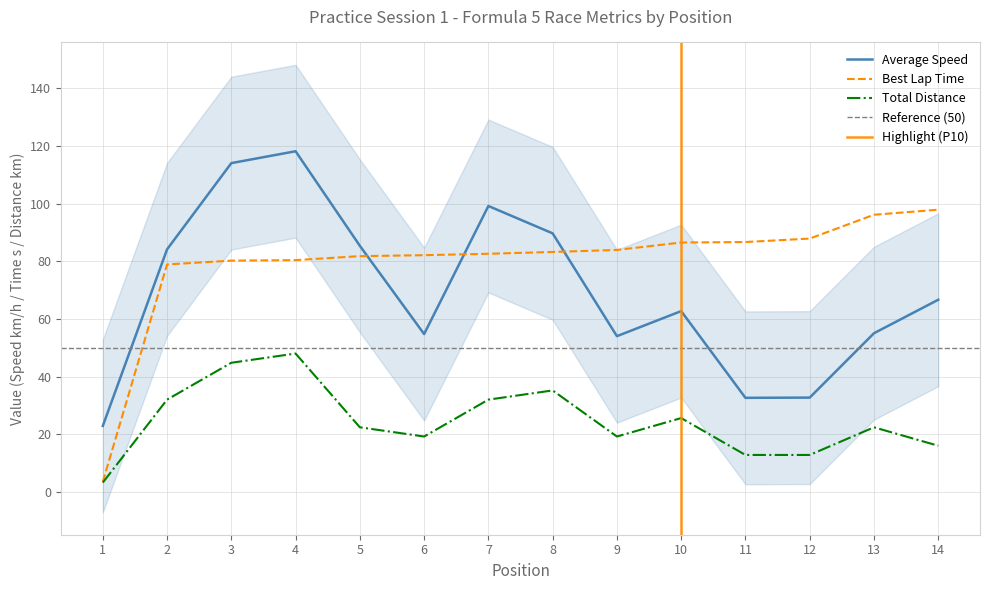

Between 8 and 14, which is larger?

8